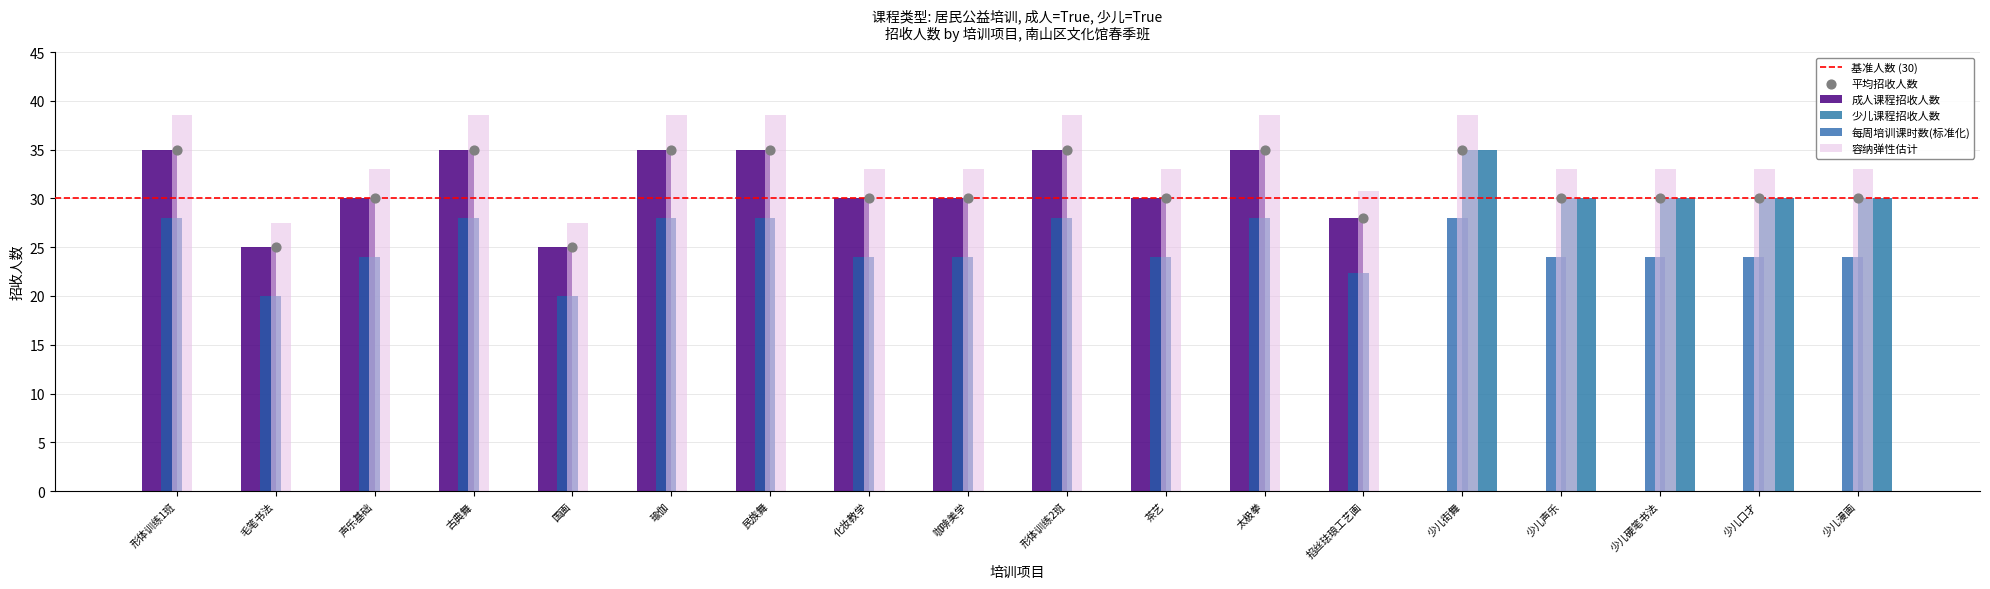

What is the total value across all series at 少儿硬笔书法?

30